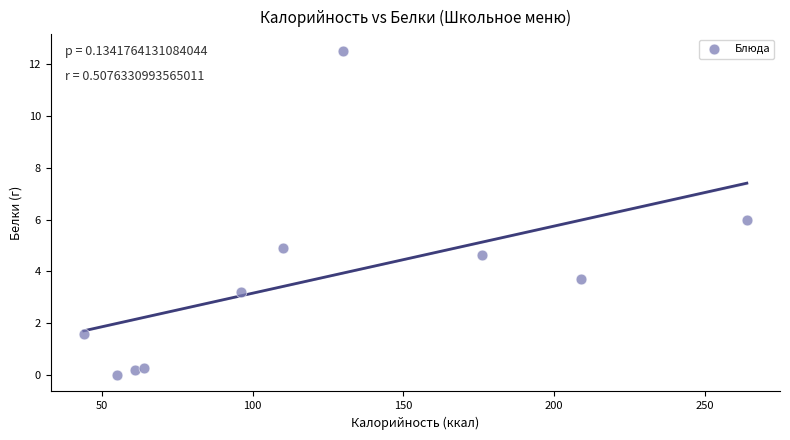

What is the average Y value?

3.7